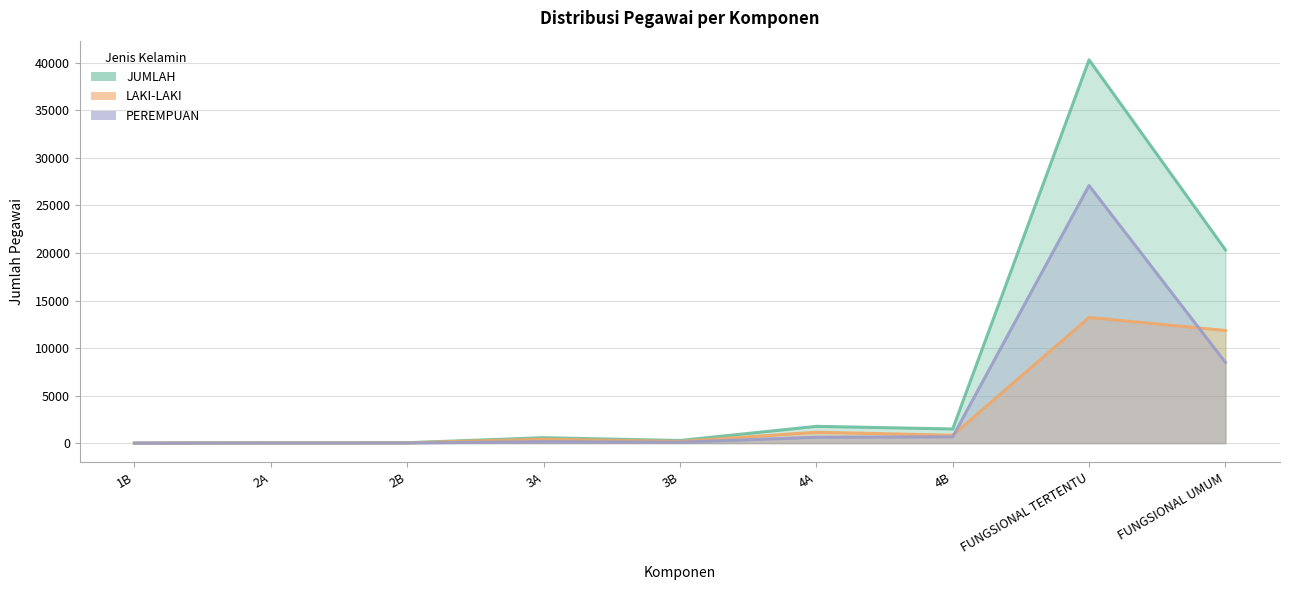

Reading right to left, extract all data points from this chart.

LAKI-LAKI: FUNGSIONAL UMUM=11845	FUNGSIONAL TERTENTU=13218	4B=828	4A=1147	3B=178	3A=417	2B=30	2A=29	1B=2
PEREMPUAN: FUNGSIONAL UMUM=8487	FUNGSIONAL TERTENTU=27095	4B=662	4A=618	3B=97	3A=153	2B=11	2A=10	1B=0
JUMLAH: FUNGSIONAL UMUM=20332	FUNGSIONAL TERTENTU=40313	4B=1490	4A=1765	3B=275	3A=570	2B=41	2A=39	1B=2